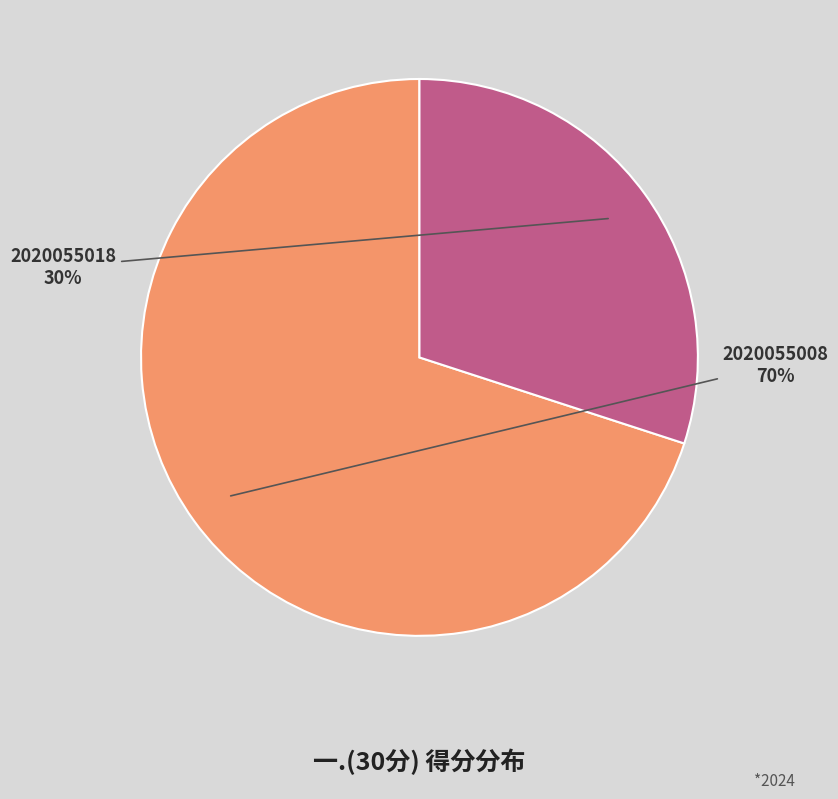

To the nearest percent, what is the difference between the largest and smallest slice percentages?

40%